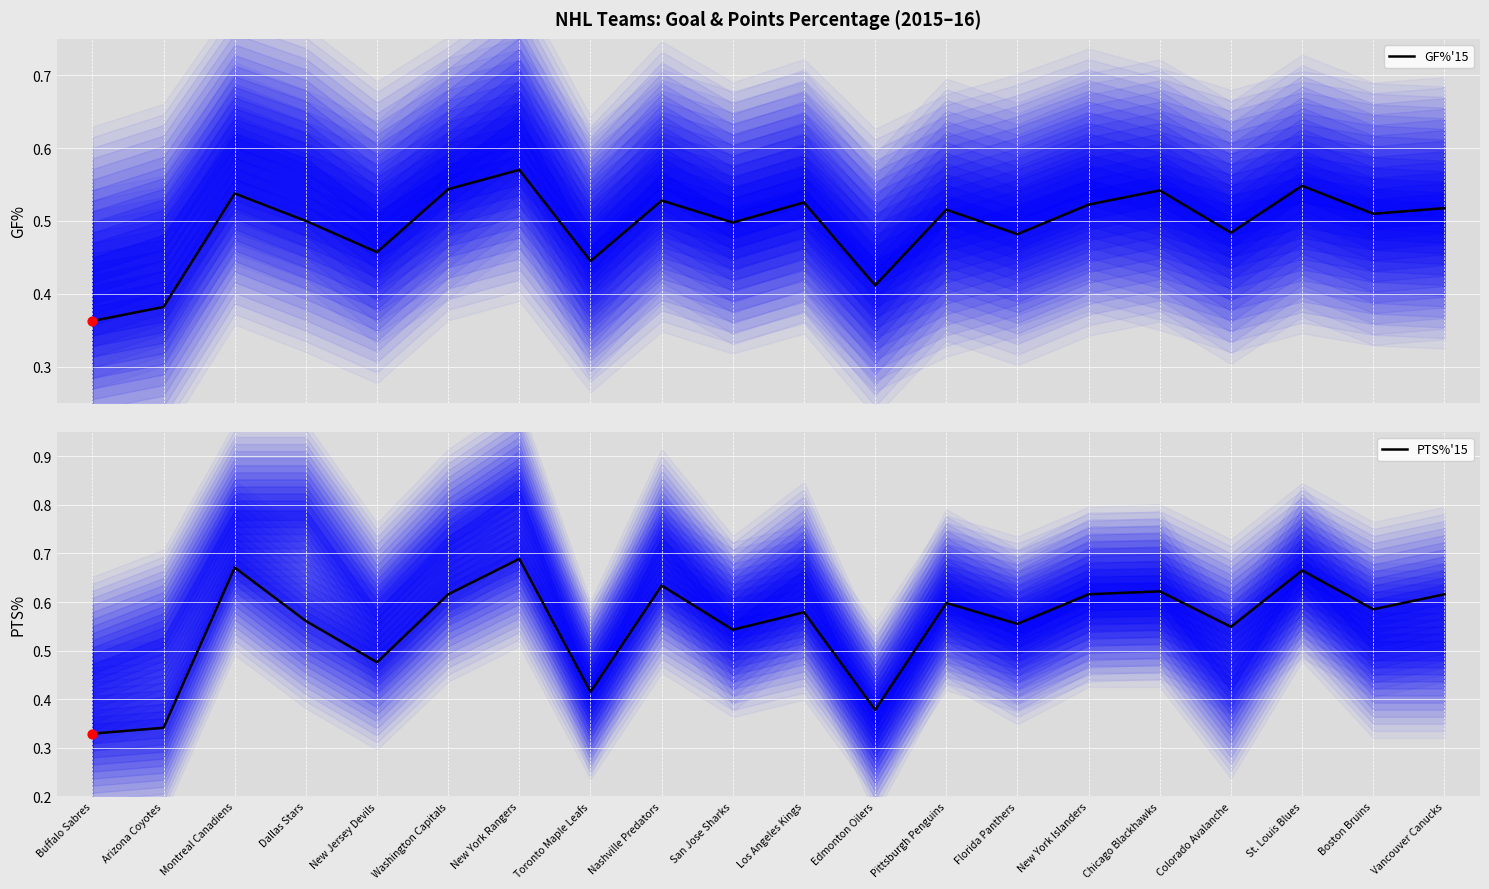

Is the value of GF%'15 at Washington Capitals greater than the value of PTS%'15 at Montreal Canadiens?

No